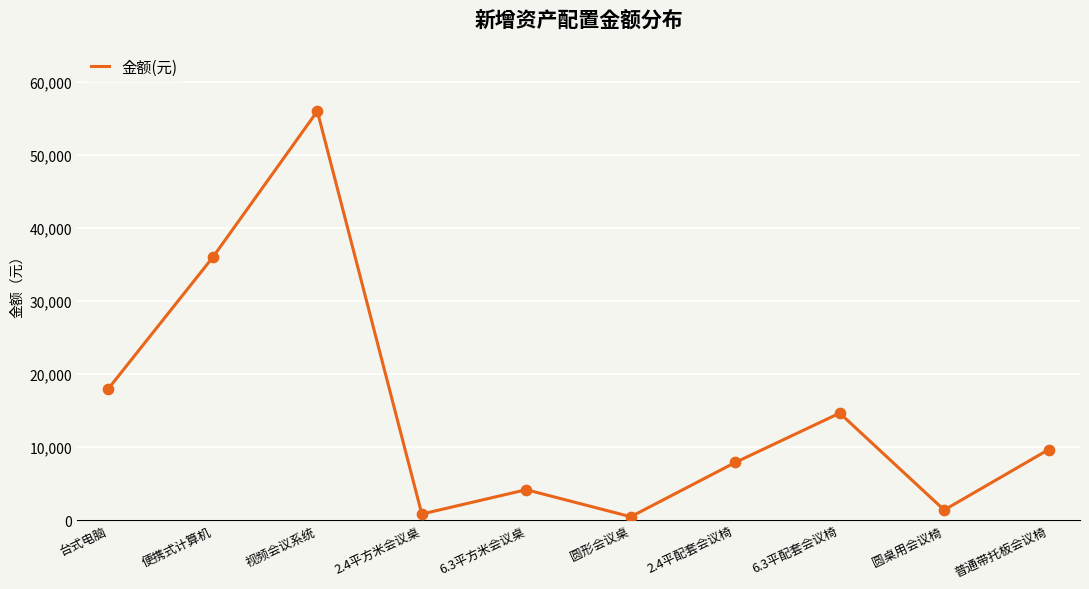

What is the change in value from 6.3平方米会议桌 to 圆形会议桌?

-3703